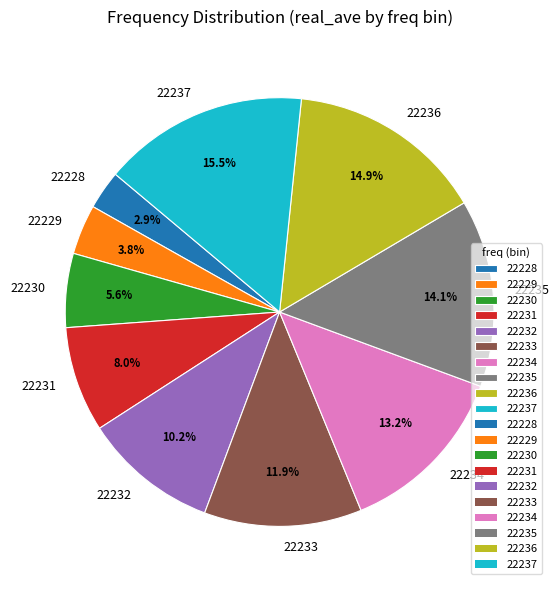

How many slices are in this pie chart?

10